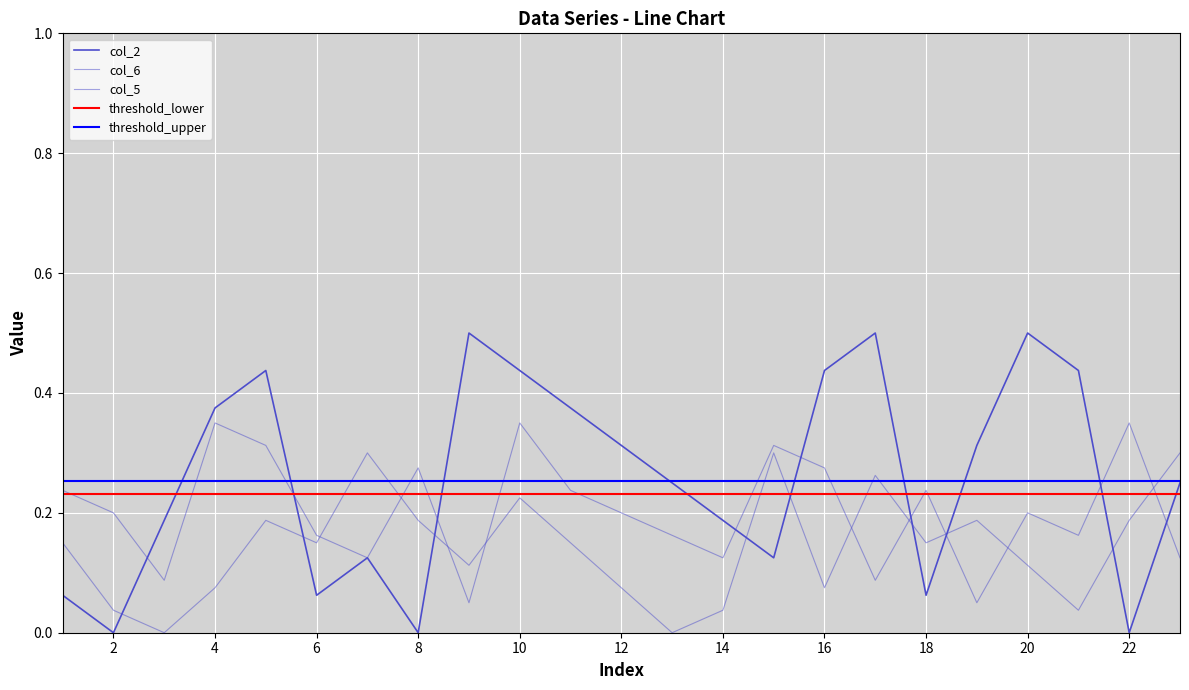

List the series in order of their overall mean, highest first.

col_2, col_5, col_6